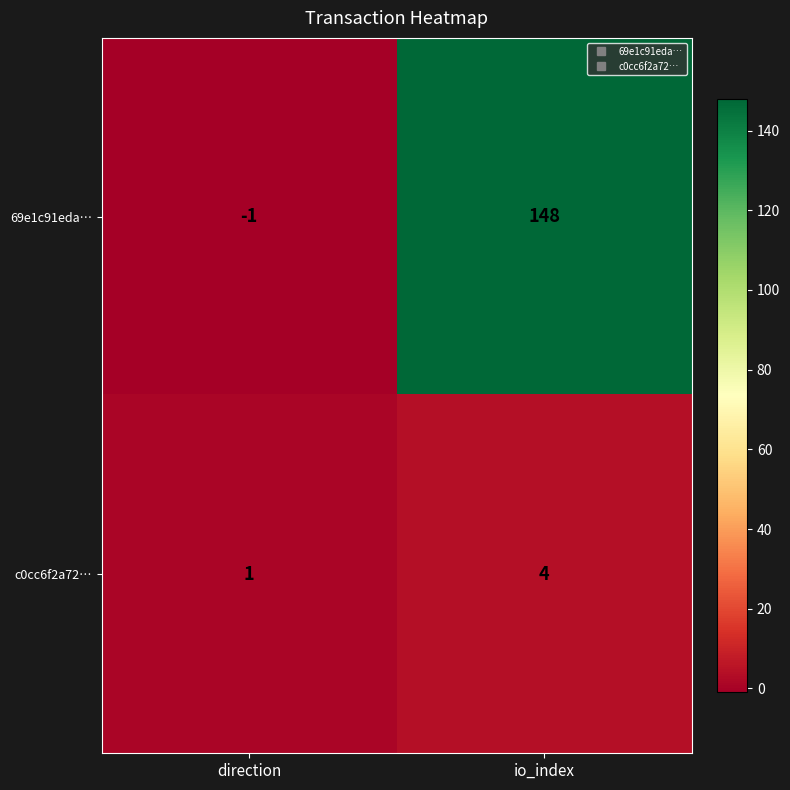

At which label is c0cc6f2a72… closest to 2?

direction